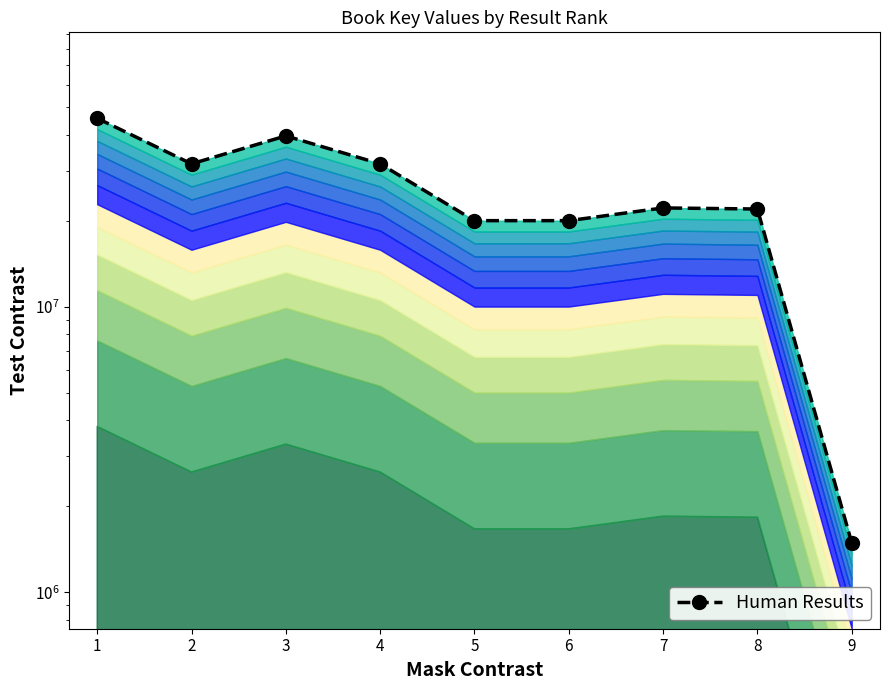

How many points are lower than both their immediate neighbors (excluding endpoints)?

2